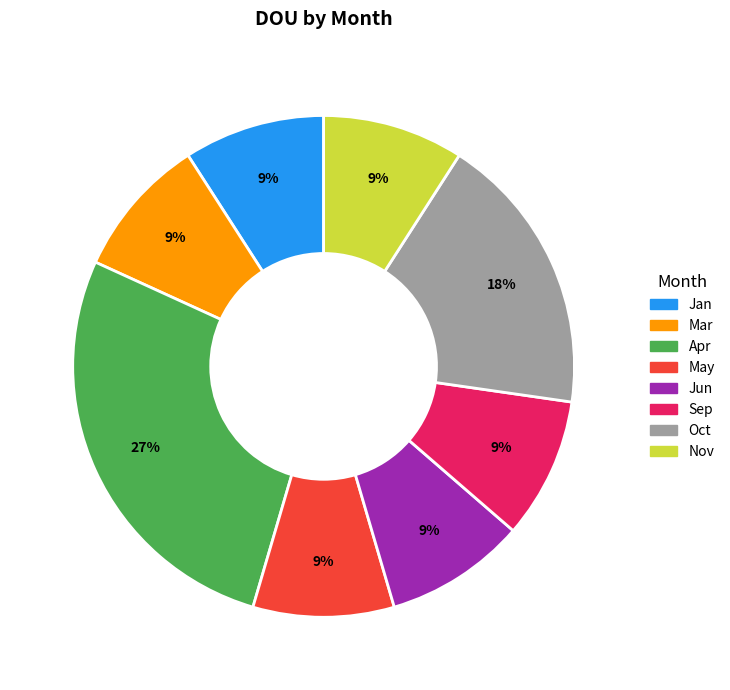

Does any single category account for the majority?

No